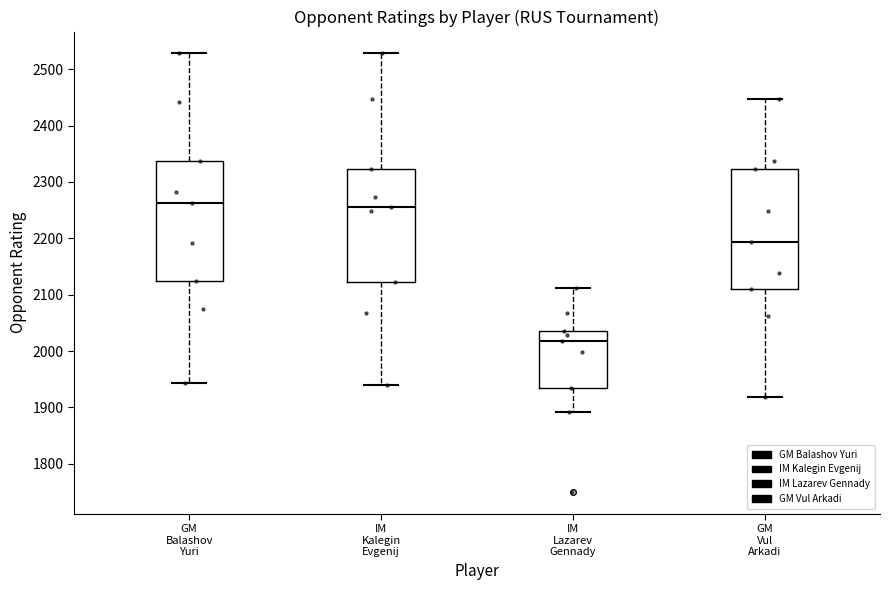

Reading left to right, transcribe this box plot: for each box, give where its median line is, the range the box spans, and where its two whiskers end, as read against the y-axis. The values are not printed on the chart, so give them approximately, as read against the axis.

GM Balashov Yuri: median 2260, box 2120 to 2340, whiskers 1940 to 2530
IM Kalegin Evgenij: median 2260, box 2120 to 2320, whiskers 1940 to 2530
IM Lazarev Gennady: median 2020, box 1940 to 2040, whiskers 1890 to 2110
GM Vul Arkadi: median 2190, box 2110 to 2320, whiskers 1920 to 2450